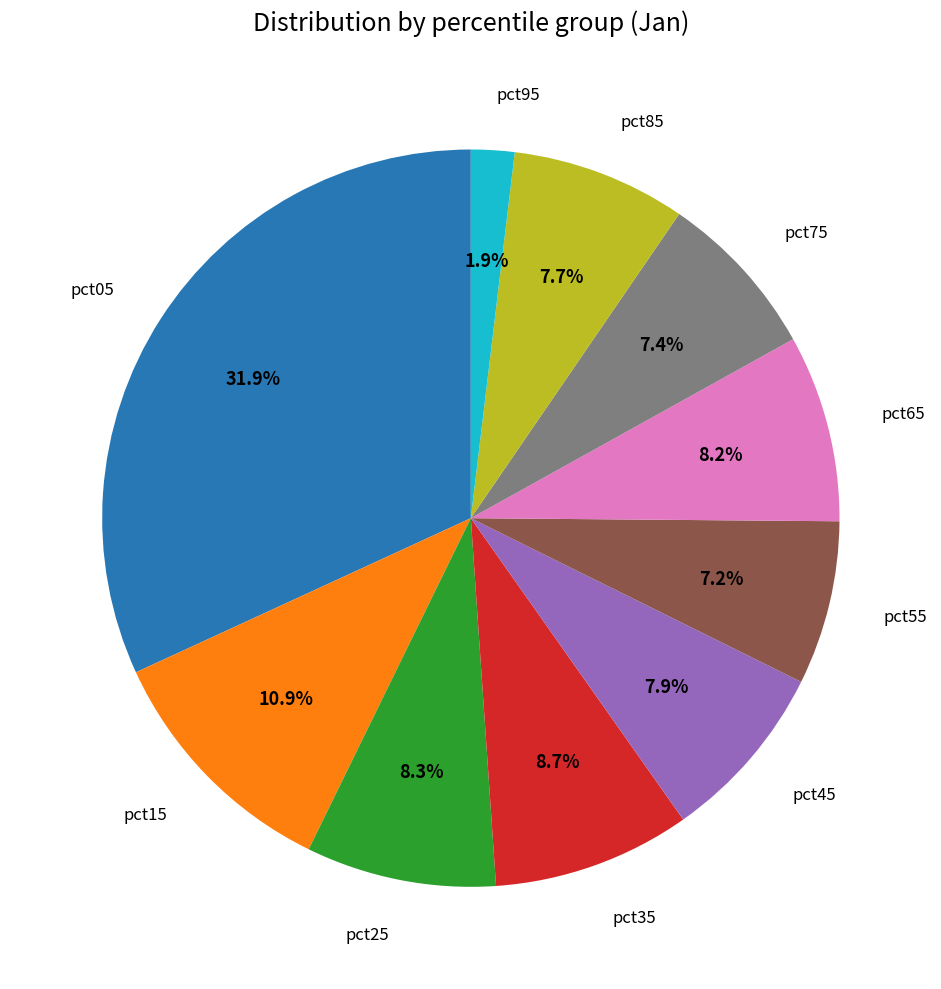

Which category has the smallest portion of the pie?

pct95